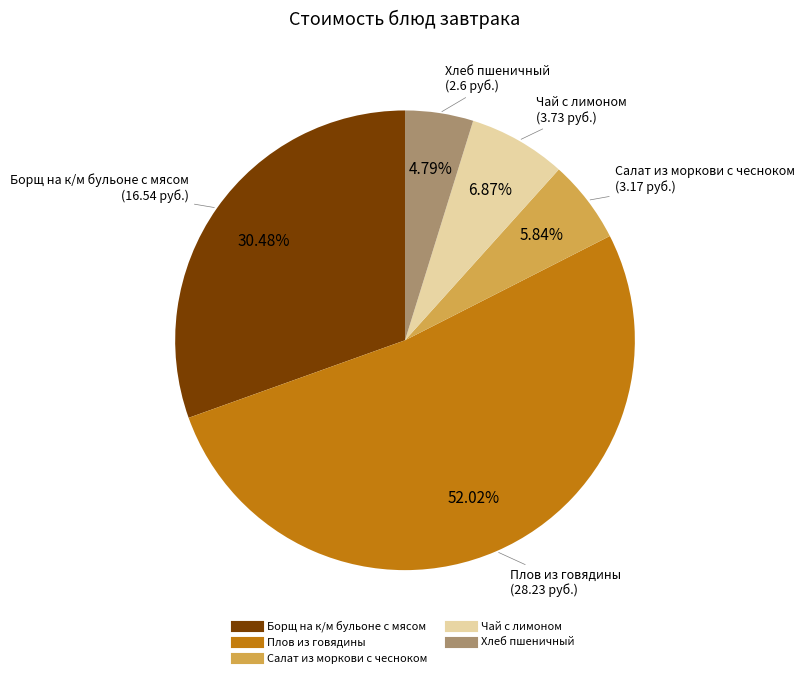

Count the number of slices in the pie.

5